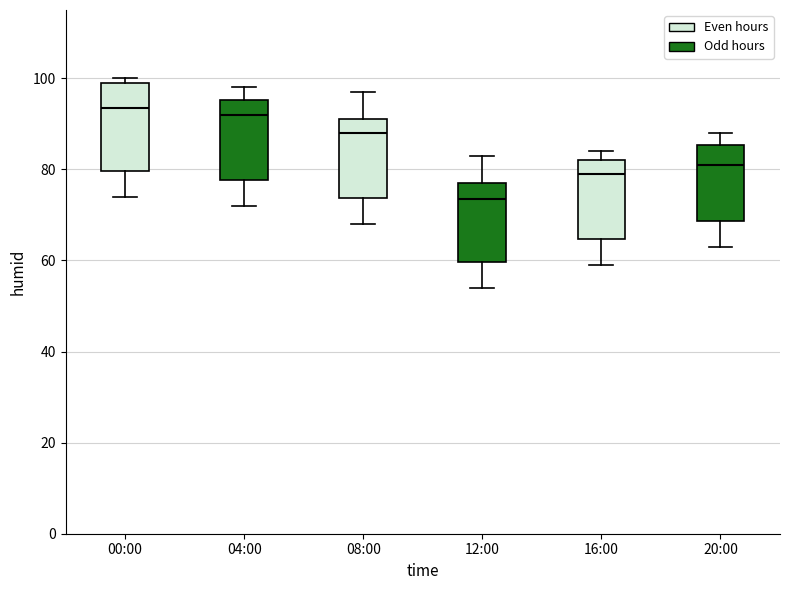

Reading left to right, transcribe this box plot: for each box, give where its median line is, the range the box spans, and where its two whiskers end, as read against the y-axis. The values are not printed on the chart, so give them approximately, as read against the axis.

00:00: median 94, box 80 to 100, whiskers 74 to 100 (just above the box's upper edge)
04:00: median 92, box 78 to 96, whiskers 72 to 98
08:00: median 88, box 74 to 92, whiskers 68 to 98
12:00: median 74, box 60 to 78, whiskers 54 to 84
16:00: median 80, box 64 to 82, whiskers 60 to 84
20:00: median 82, box 68 to 86, whiskers 64 to 88